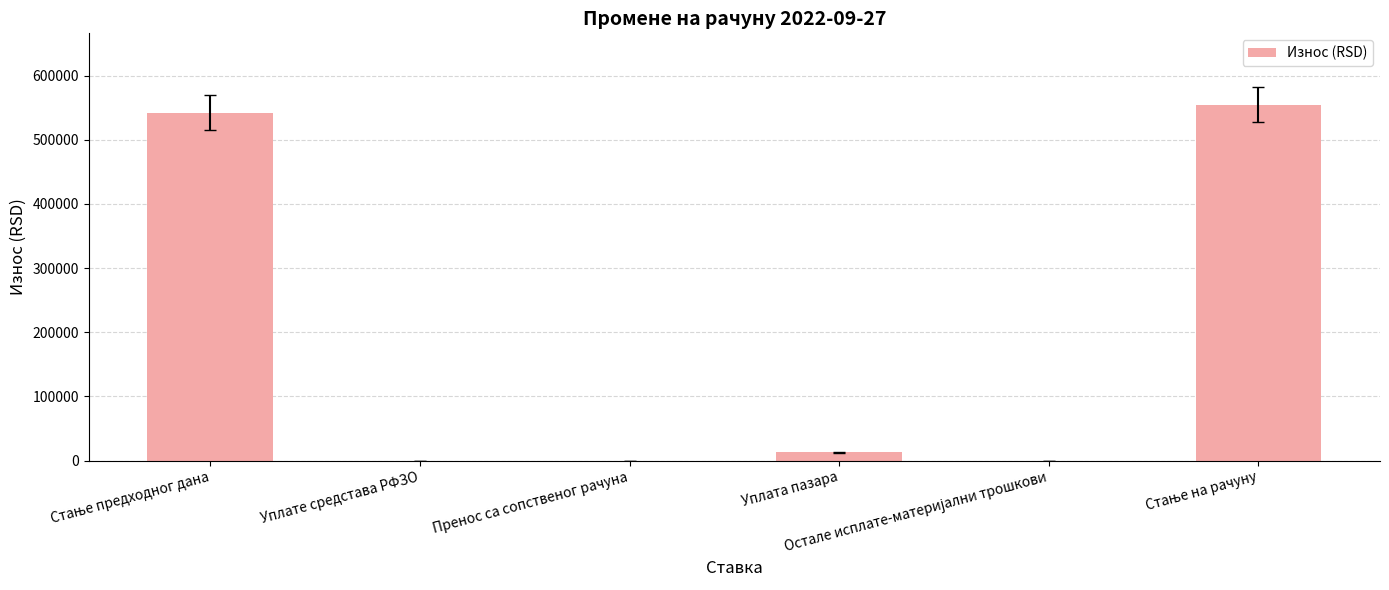

What is the sum of all values?

1110154.9